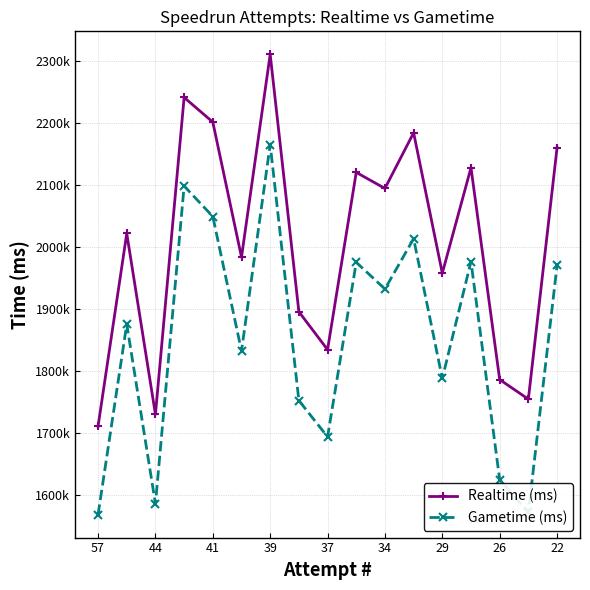

Is this an area chart (filled region under the line)?

No